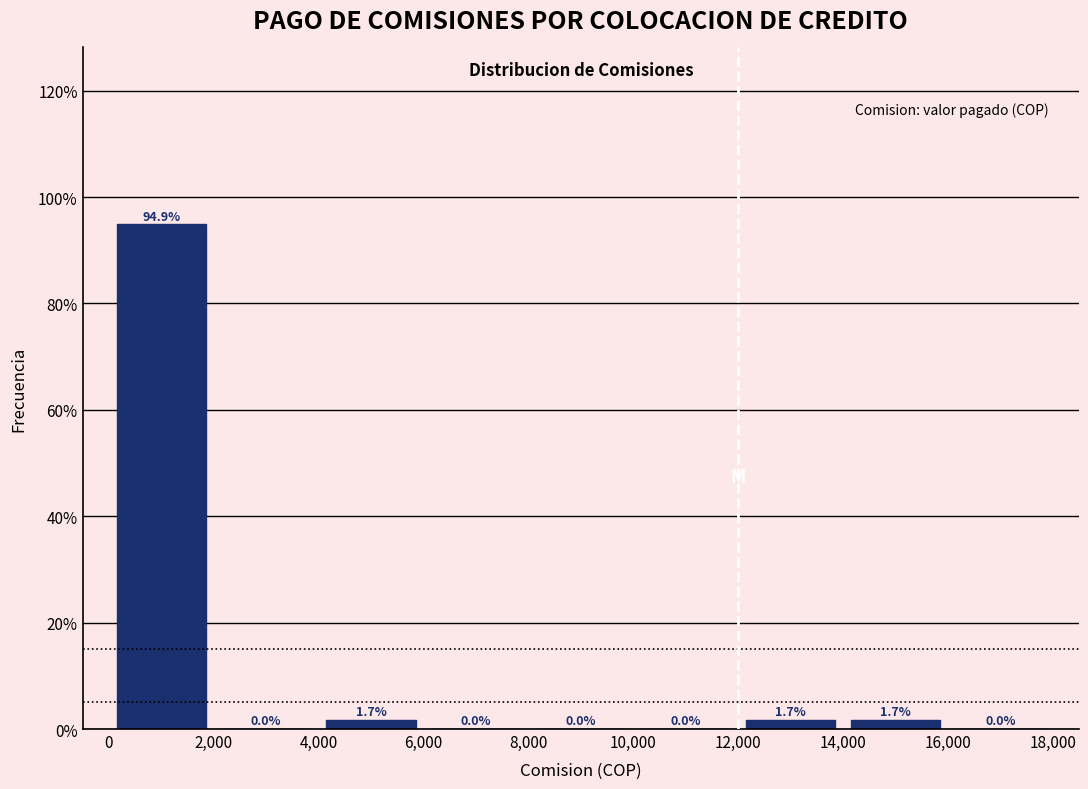

Which range on the x-axis has the tallest bar?

0 to 2,000